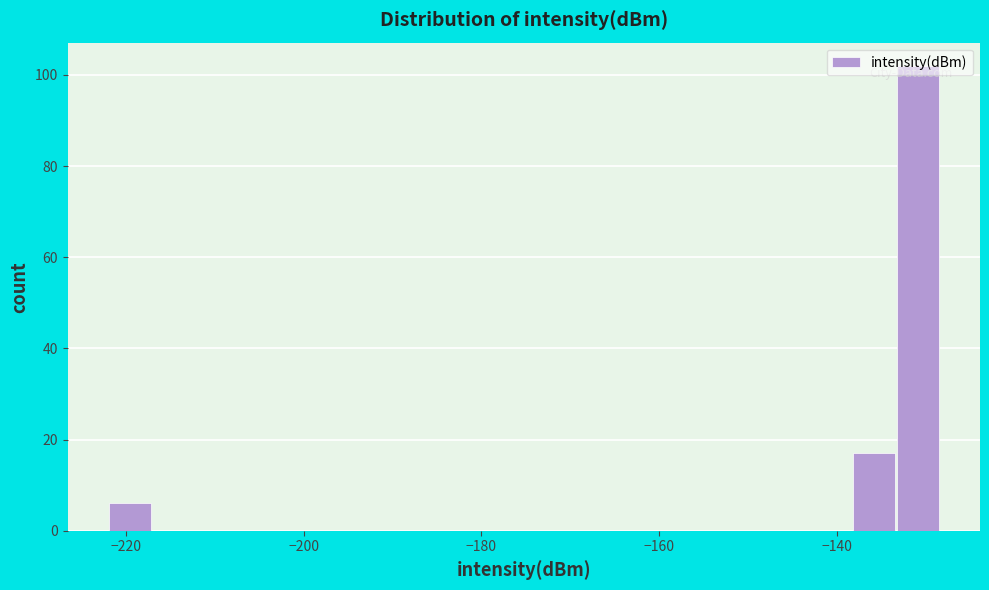

Around what value on the x-axis is the tallest bar? Give the approximate position of its centre, as read against the axis.

-130